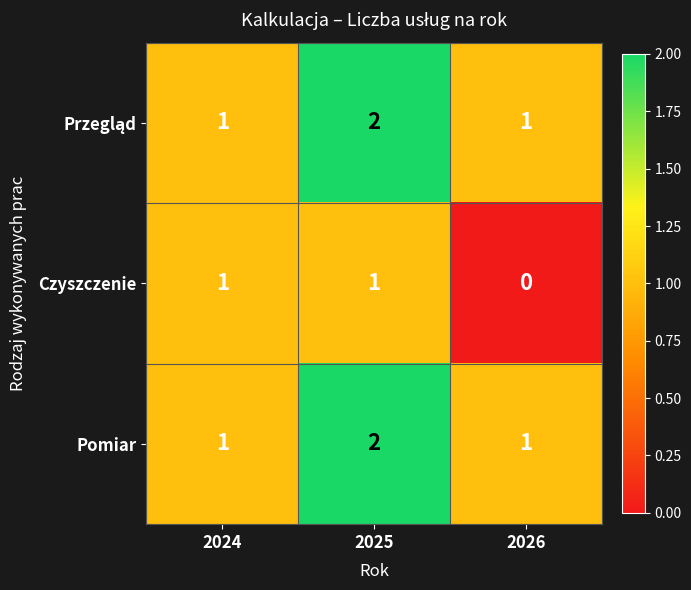

What is the sum of the Pomiar values at 2026 and 2025?

3